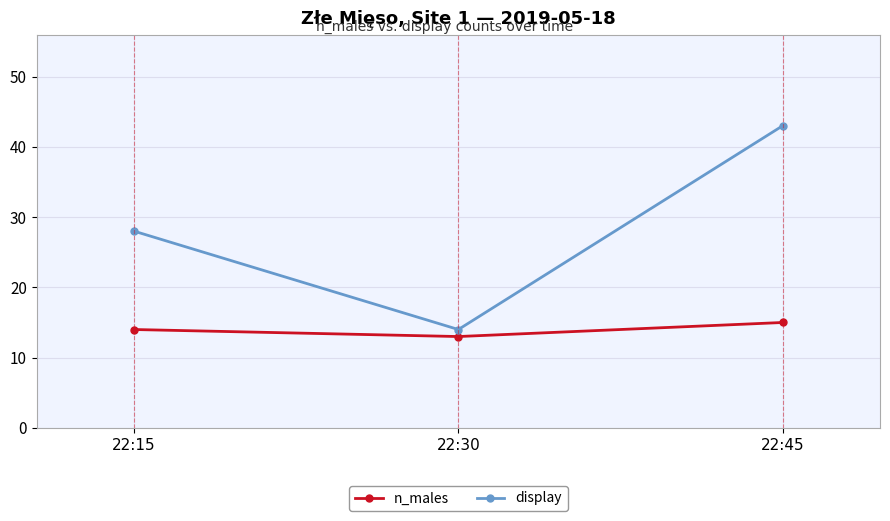

Read the display value at 22:45.

43